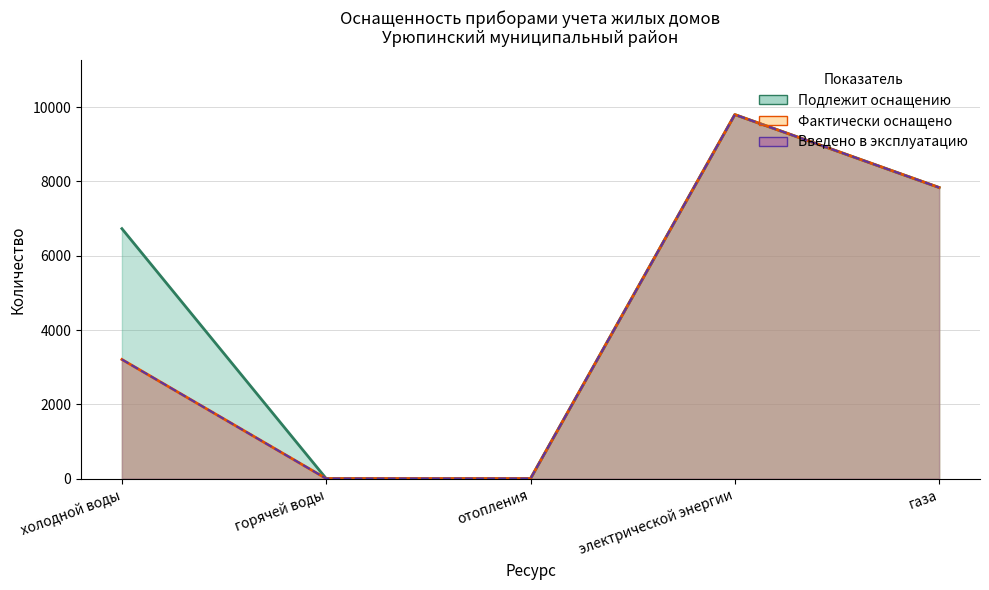

What are all the series names shown in the legend?

Фактически оснащено, Подлежит оснащению, Введено в эксплуатацию